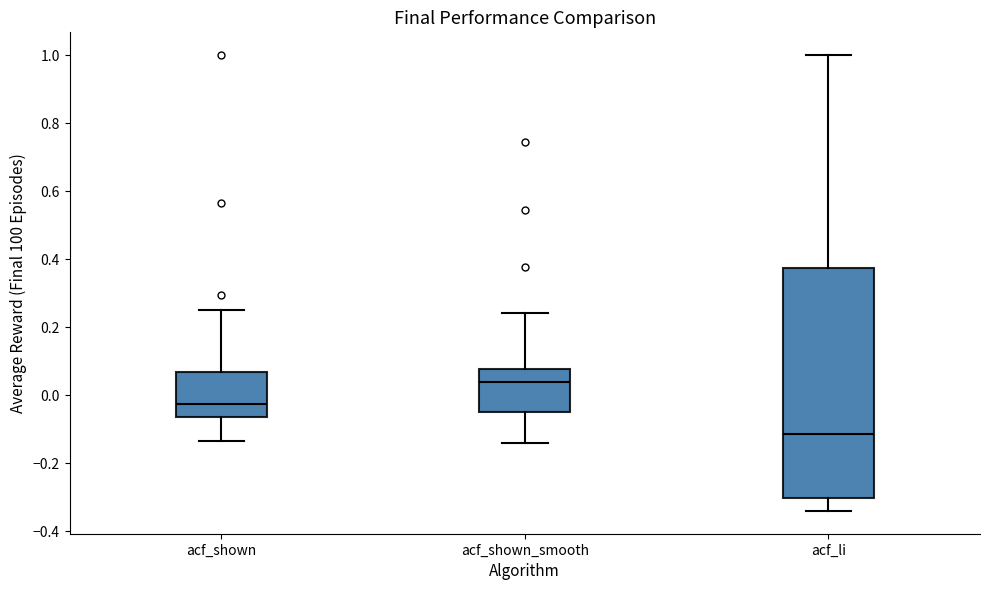

Reading left to right, transcribe this box plot: for each box, give where its median line is, the range the box spans, and where its two whiskers end, as read against the y-axis. The values are not printed on the chart, so give them approximately, as read against the axis.

acf_shown: median -0.02, box -0.06 to 0.06, whiskers -0.14 to 0.26
acf_shown_smooth: median 0.04, box -0.04 to 0.08, whiskers -0.14 to 0.24
acf_li: median -0.12, box -0.30 to 0.38, whiskers -0.34 to 1.00